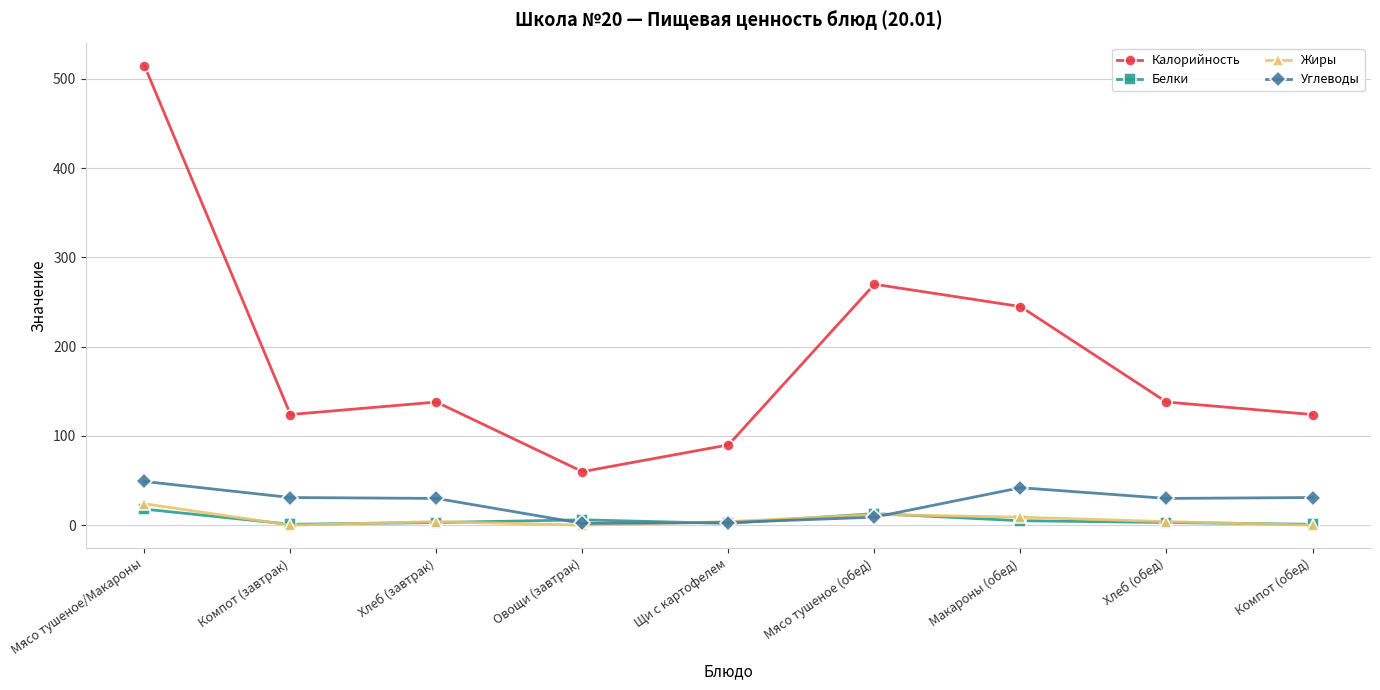

True or false: Жиры has more than 0 interior local peaks.

True